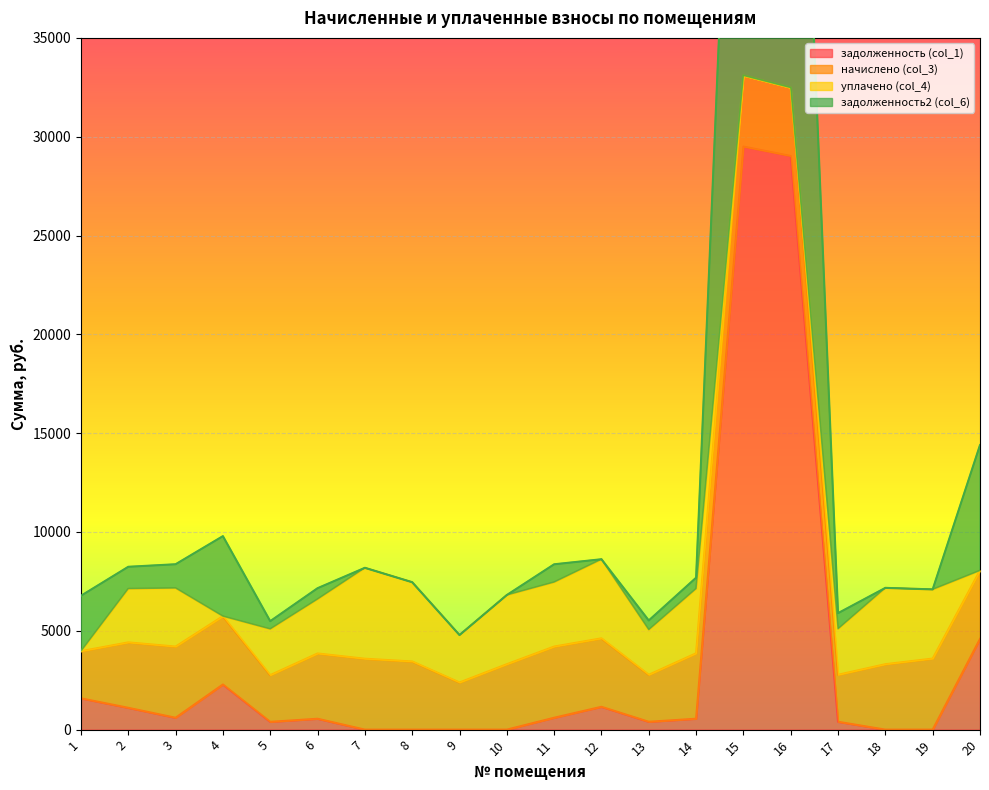

What is the value of the задолженность (col_1) point at the 1st from the left?

1583.2